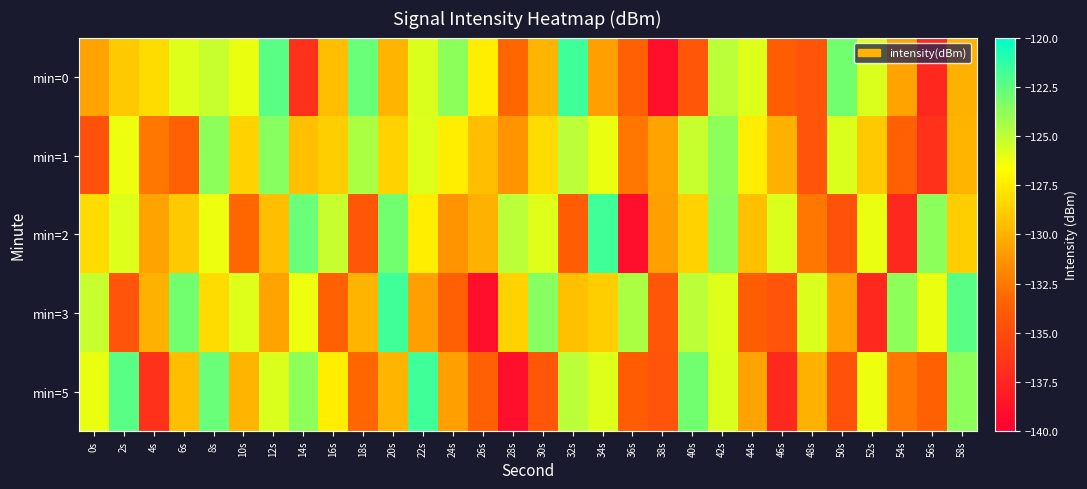

At which category is the sum across all series the highest?

42s